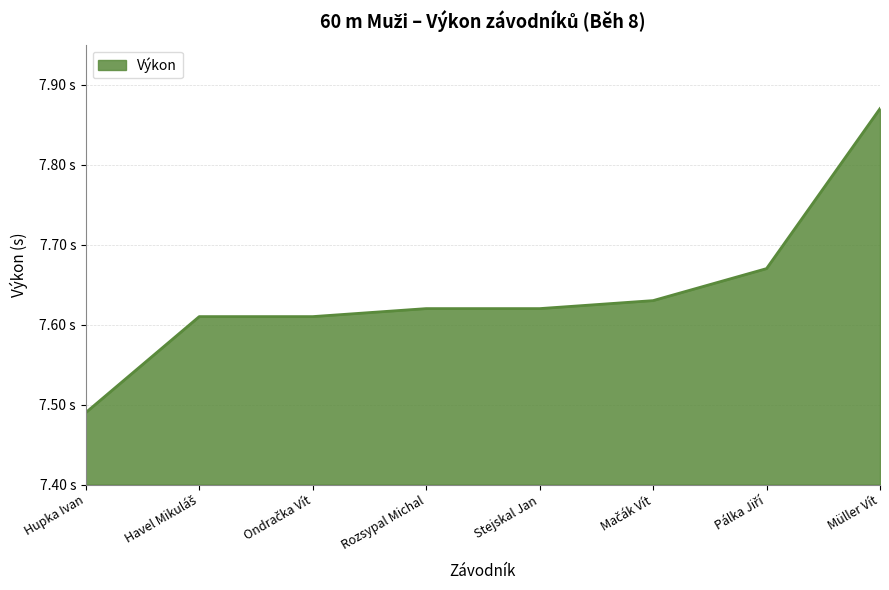

Does the chart display data point markers on the line(s)?

No